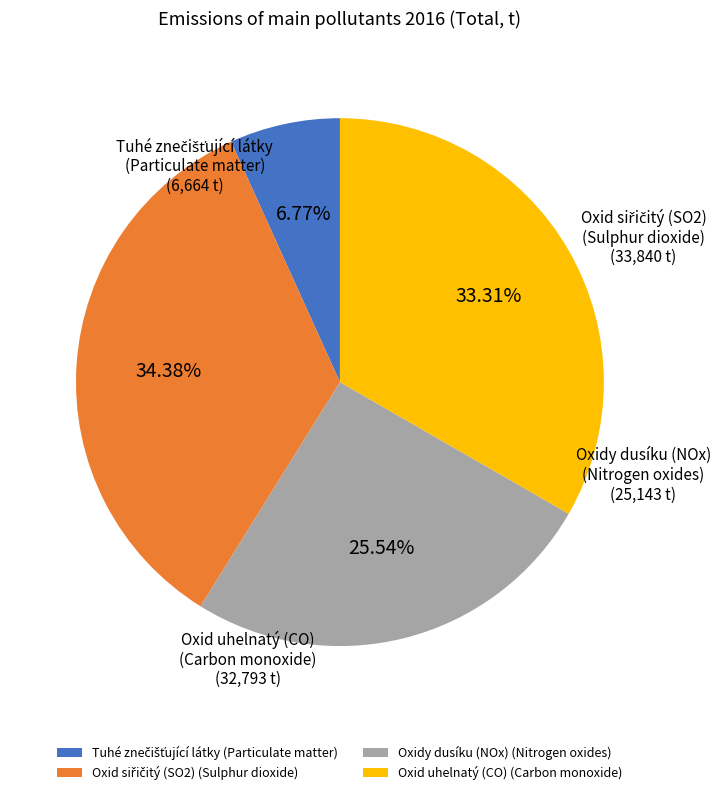

Does Oxid uhelnatý (CO) (Carbon monoxide) account for over 50% of the chart?

No